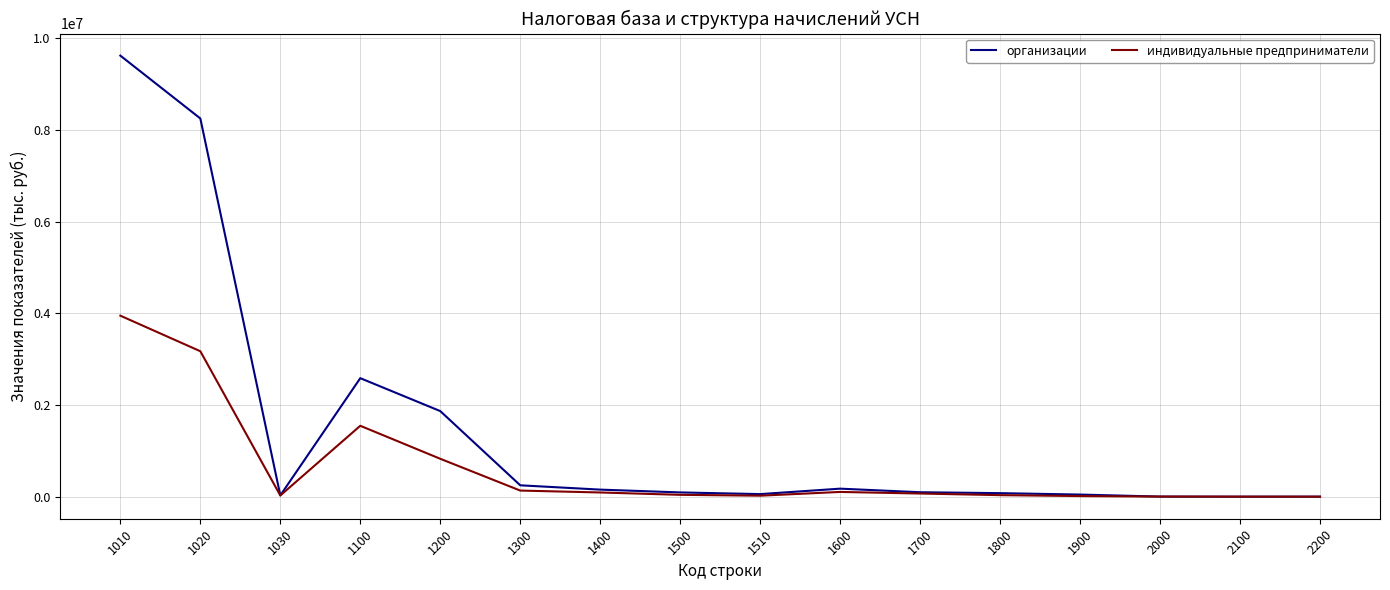

Rank the series by their average value, from highest to lowest.

организации, индивидуальные предприниматели